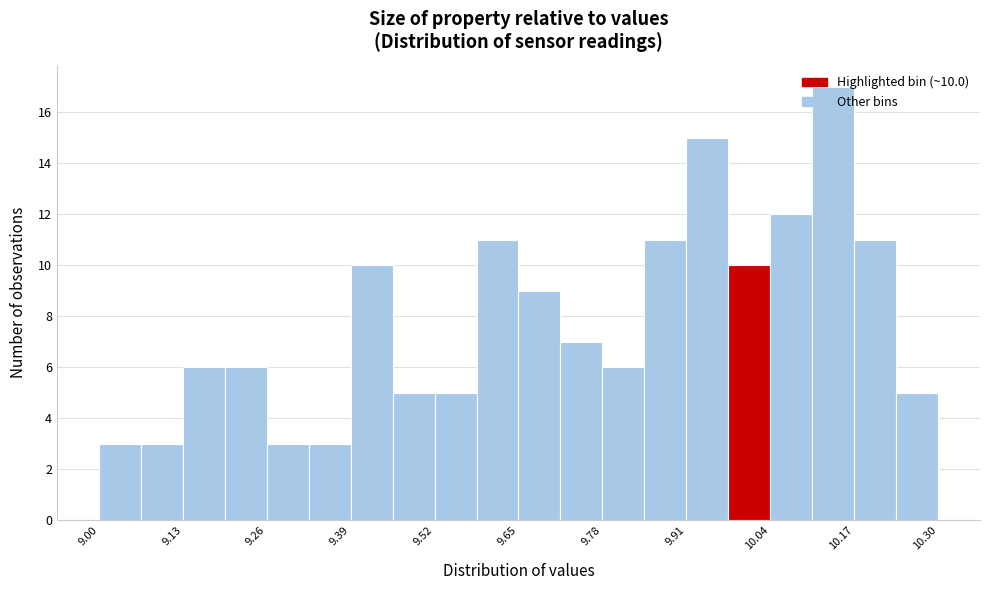

Read against the x-axis, roughly where is the centre of the tallest bar?

10.14